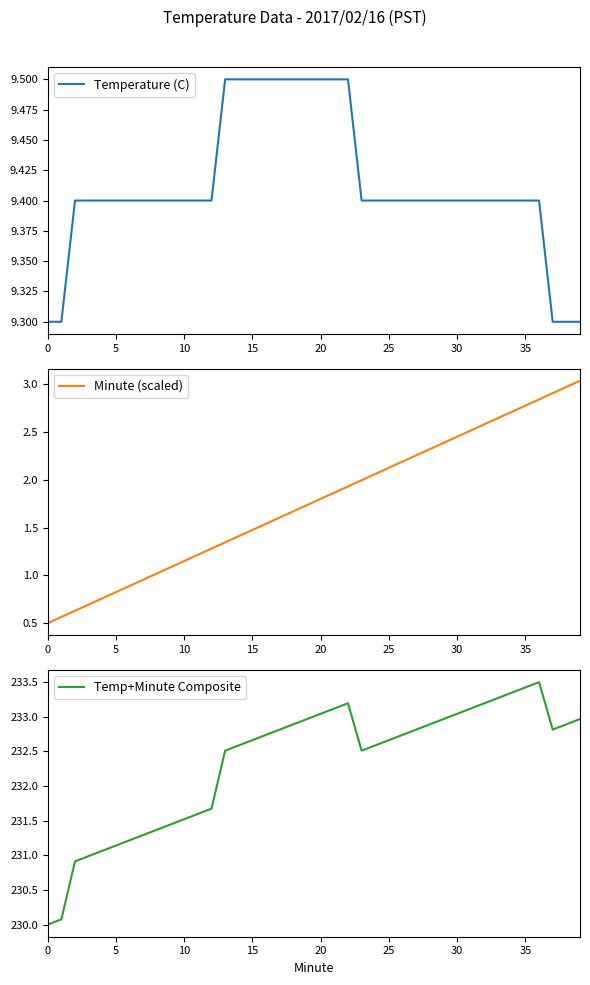

What is the minimum value for Minute (scaled)?

0.5